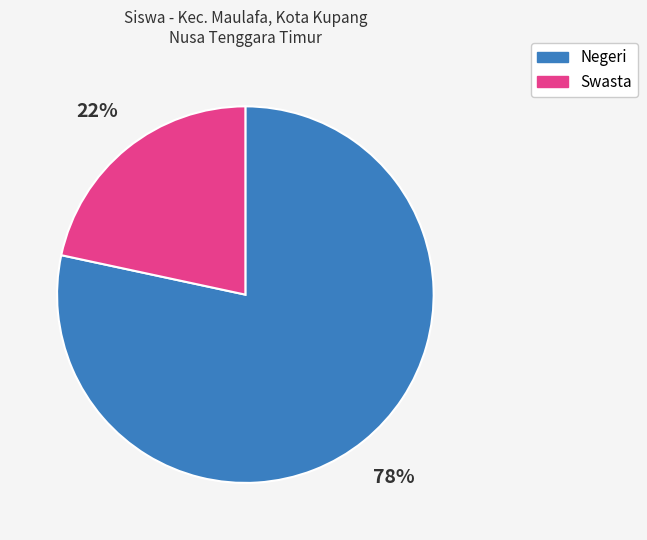

Is there a majority slice in this chart?

Yes